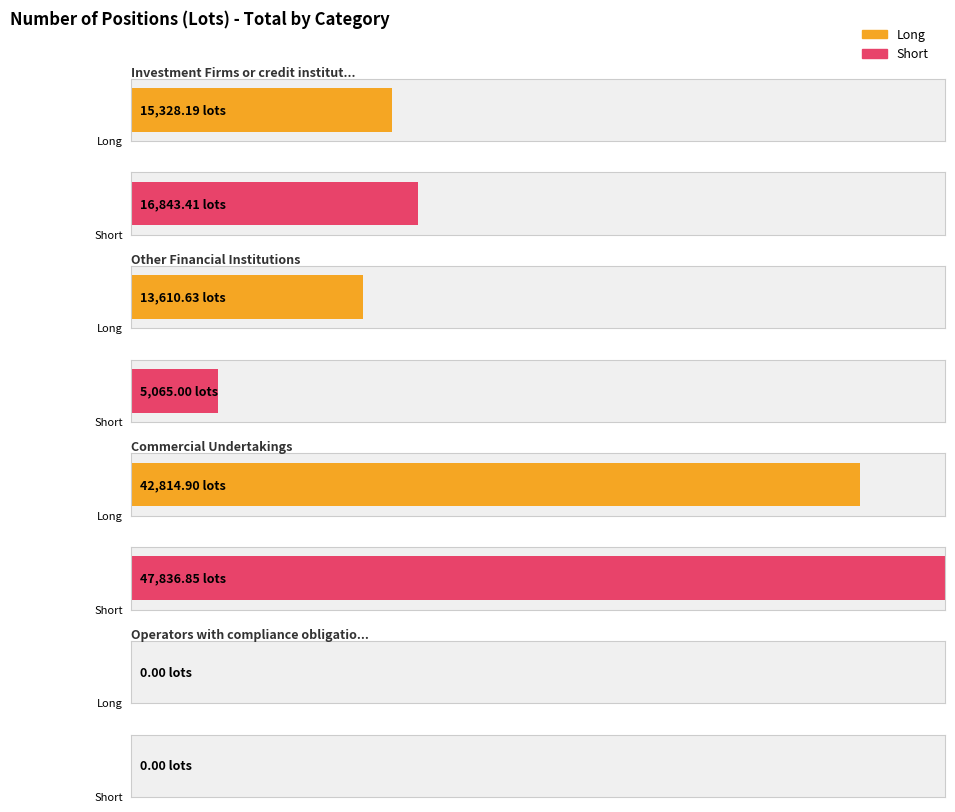

What is the spread (max minus min) of values at Commercial Undertakings?

5021.9